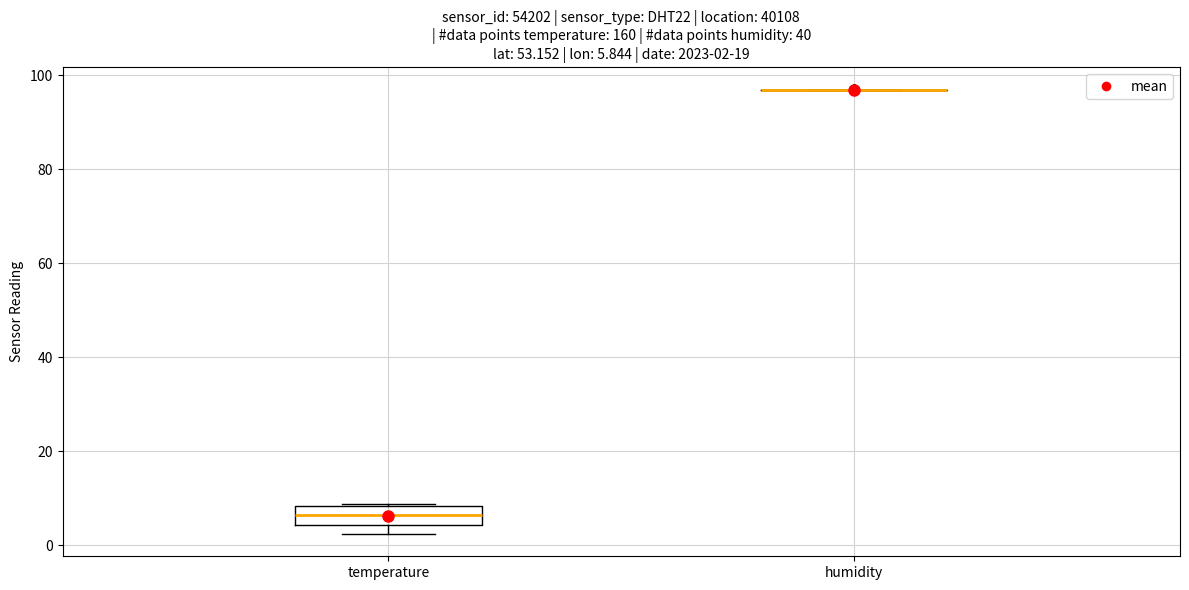

Which box is the tallest, from its lower edge to its upper edge?

temperature